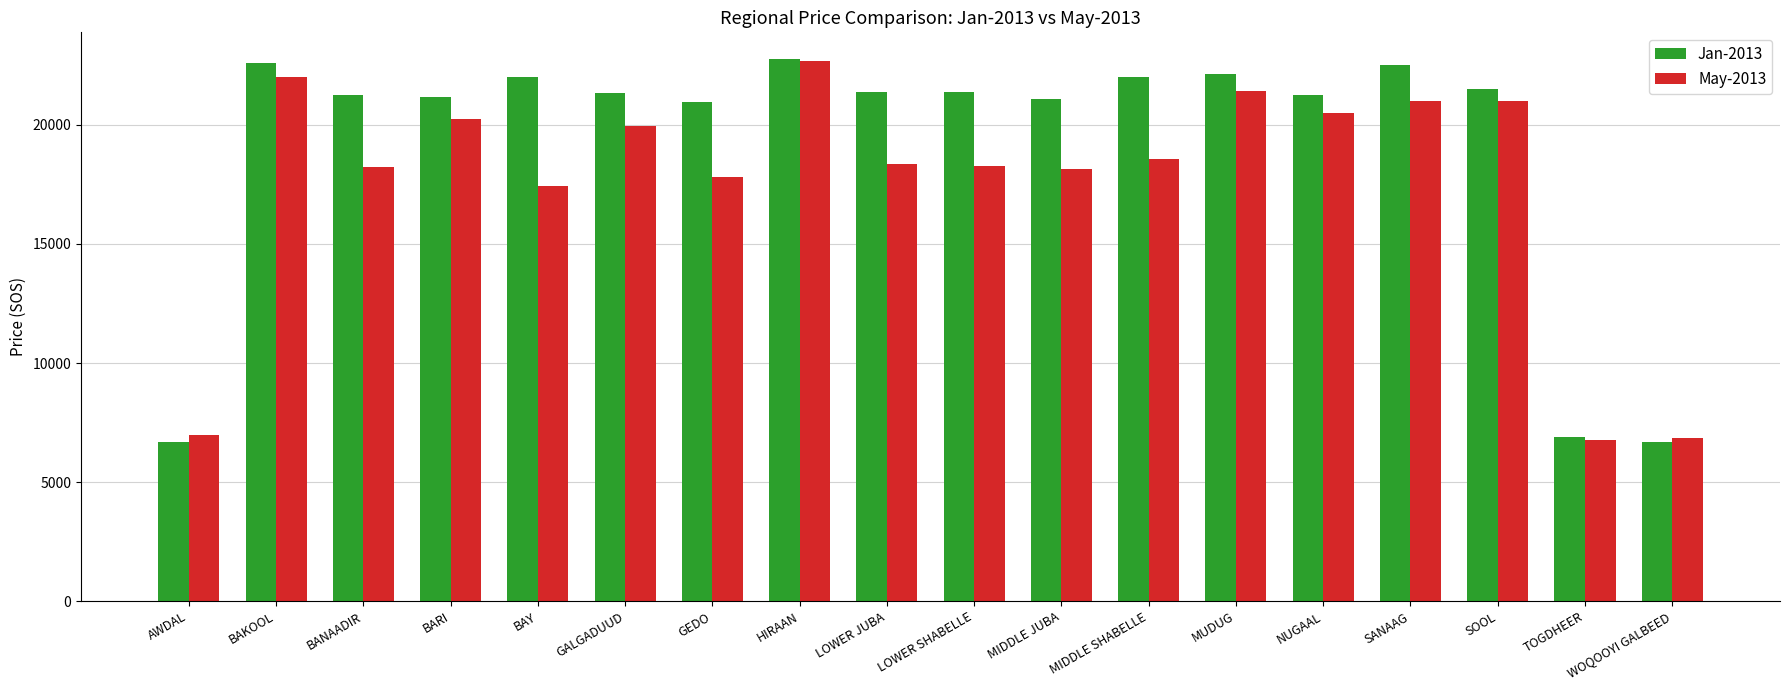

What is the sum of the May-2013 values at LOWER SHABELLE and AWDAL?

25275.0